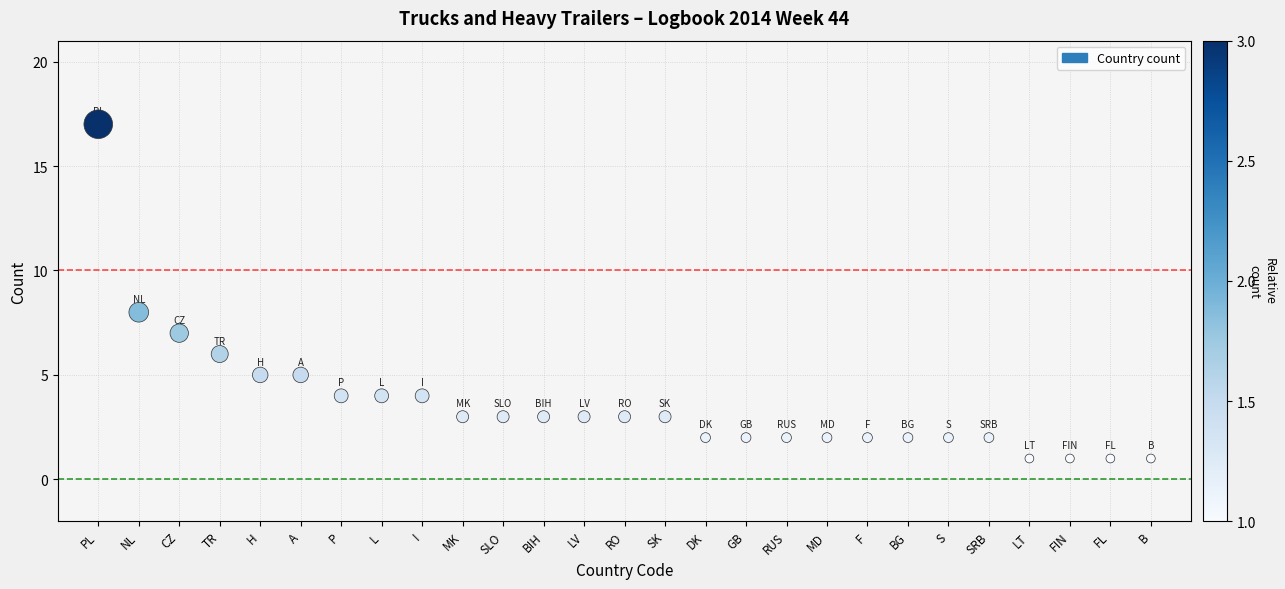

What is the range of Y values (max minus min)?

16